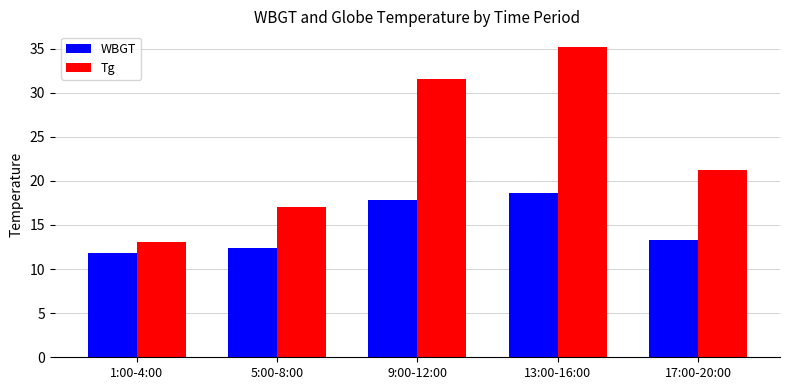

What is the average value of the WBGT series?

14.8